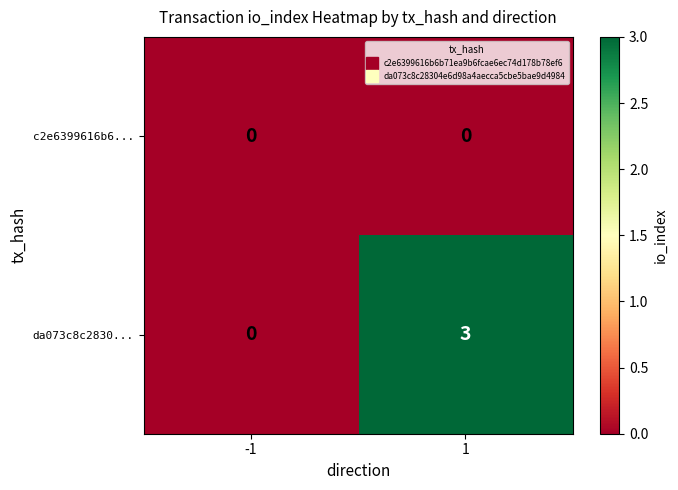

Which series has the largest total across all categories?

da073c8c2830...